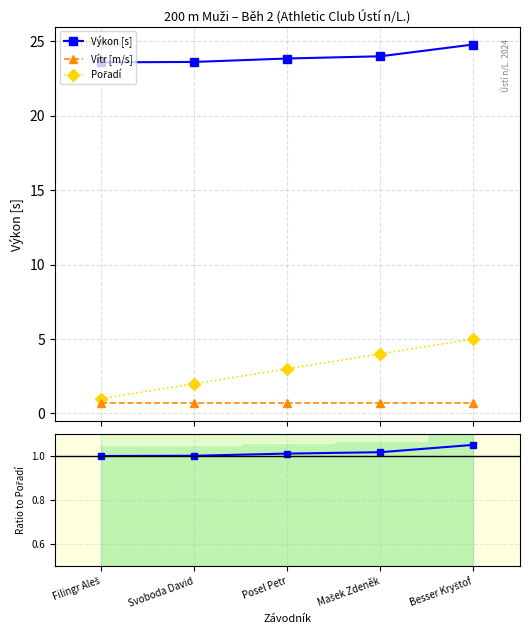

What is the spread (max minus min) of values at Posel Petr?

23.1